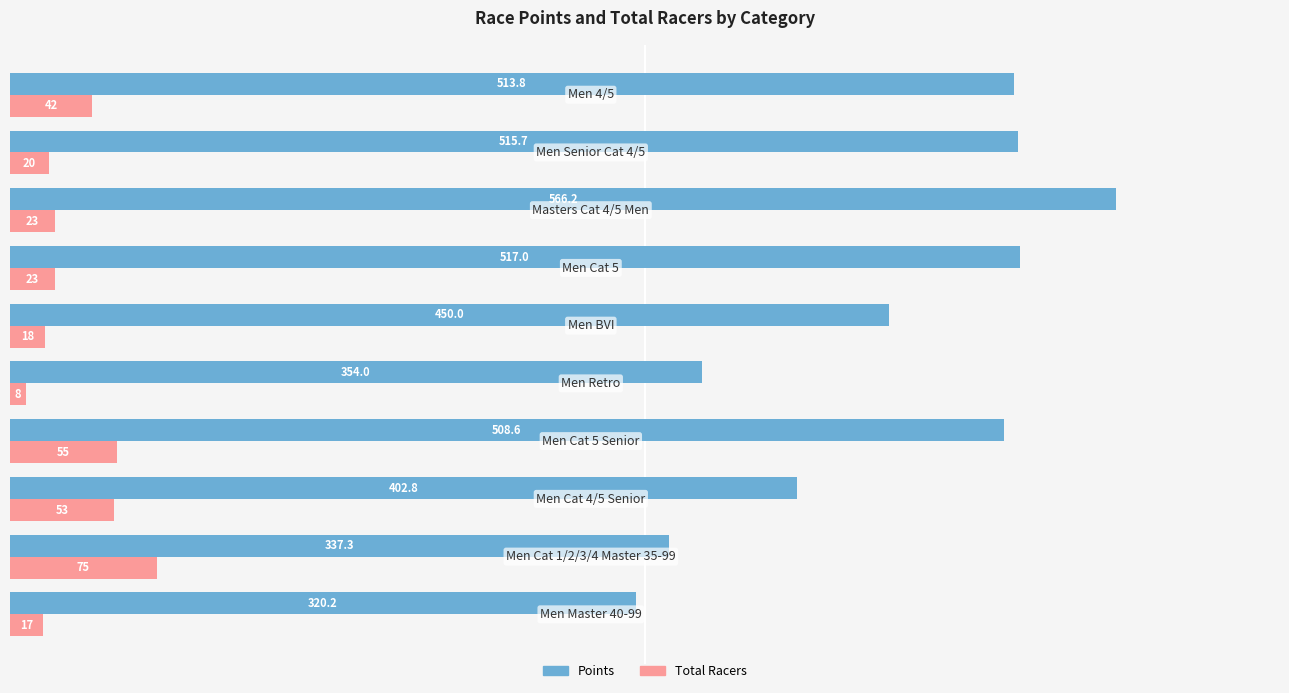

At how many categories does at least one series exceed 235?

10